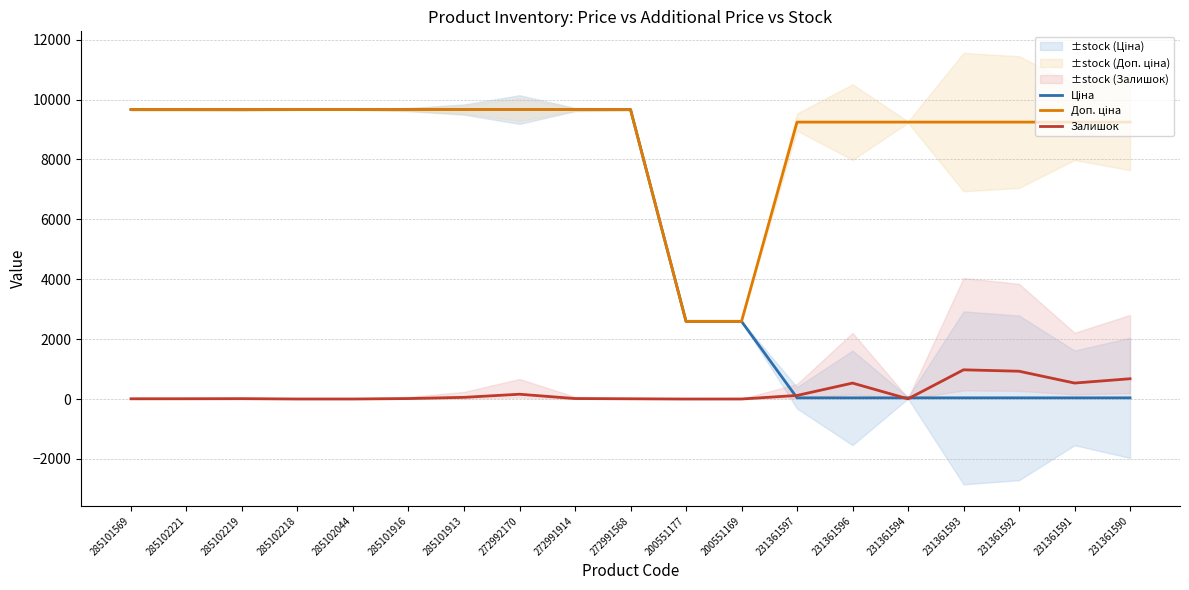

List the series in order of their overall mean, lowest first.

Залишок, Ціна, Доп. ціна